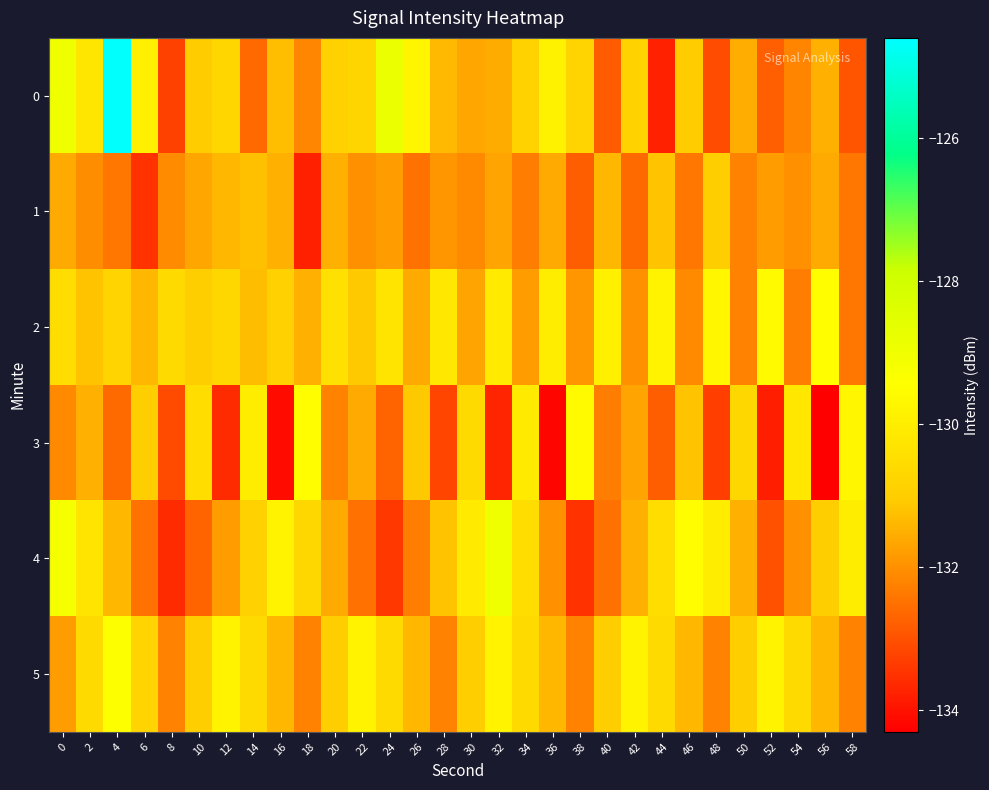

What is the spread (max minus min) of values at 52?

4.2